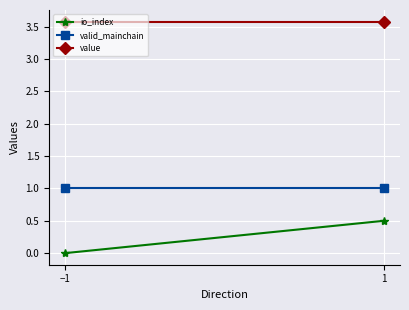

List the series in order of their peak value, highest first.

value, valid_mainchain, io_index